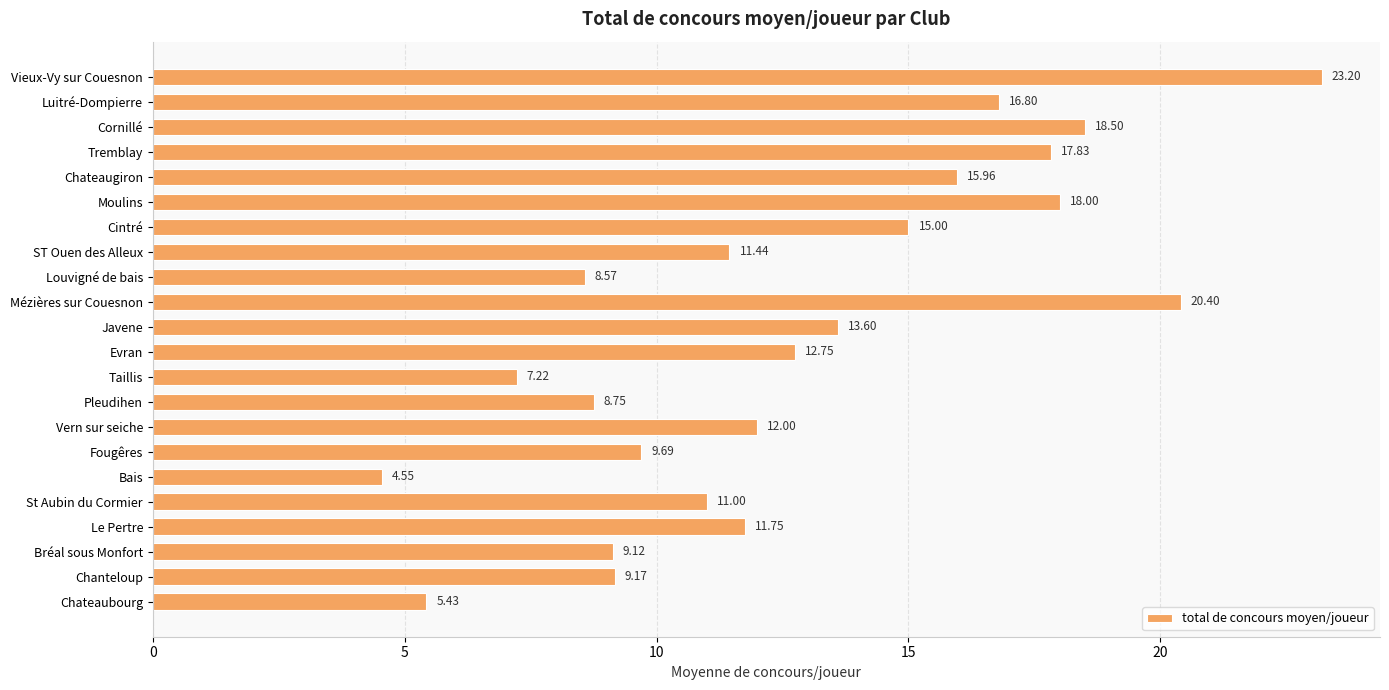

Are the bars horizontal?

Yes